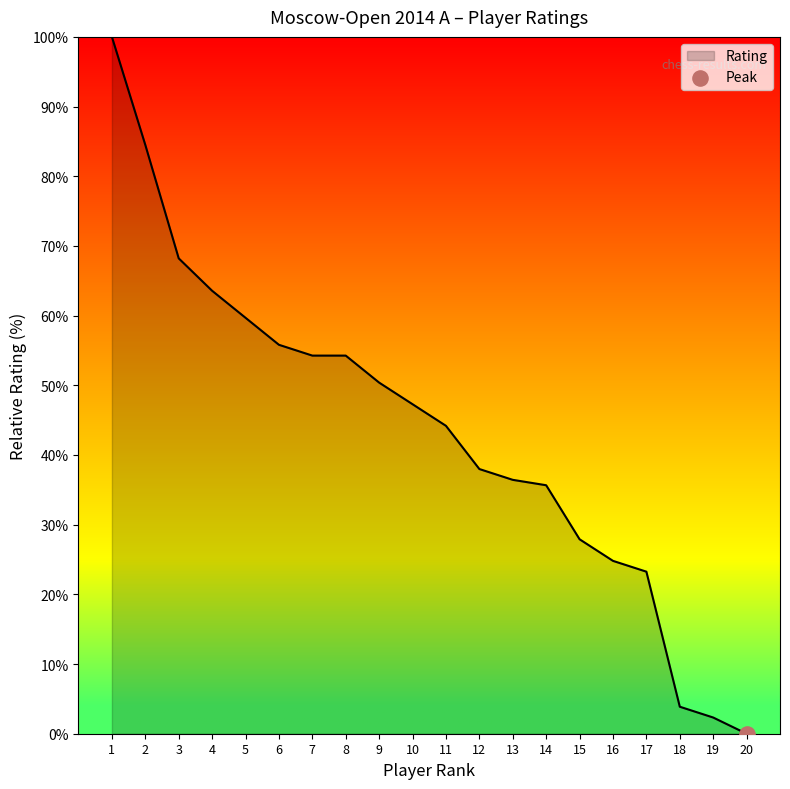

Which has a higher value, 14 or 9?

9